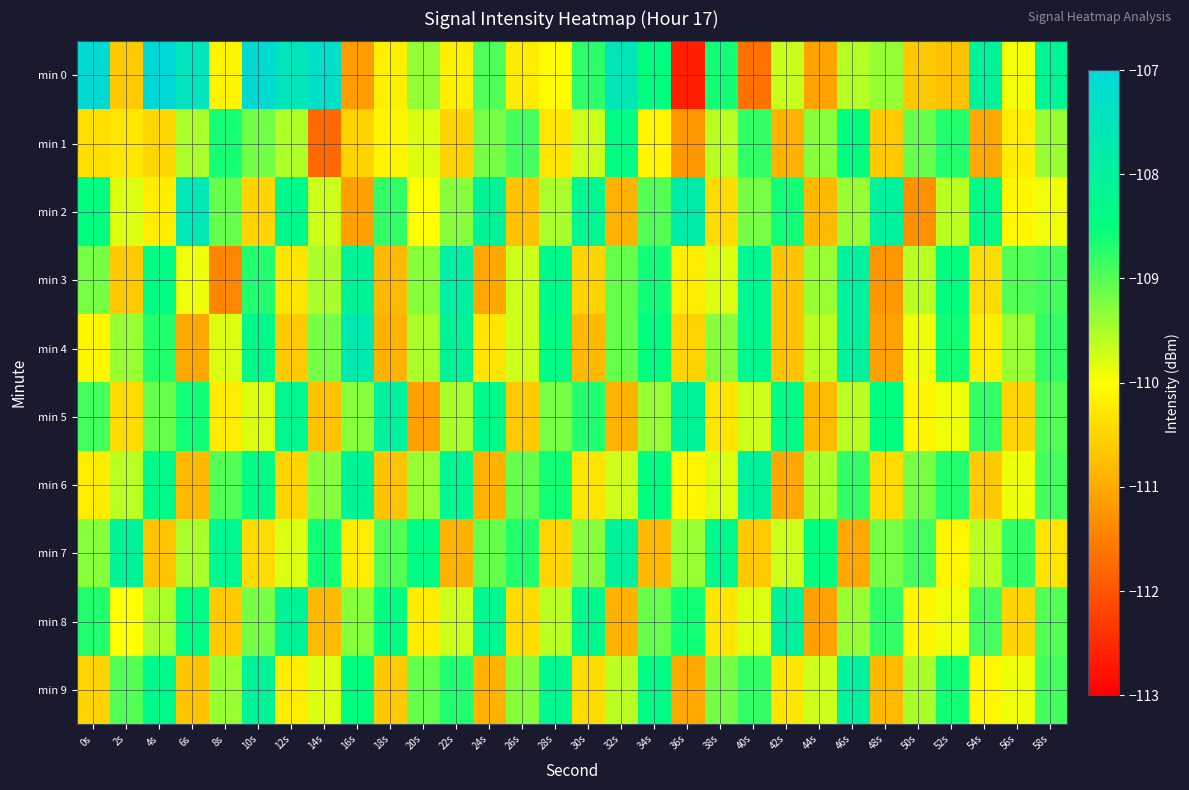

Which series has the largest total across all categories?

min 0